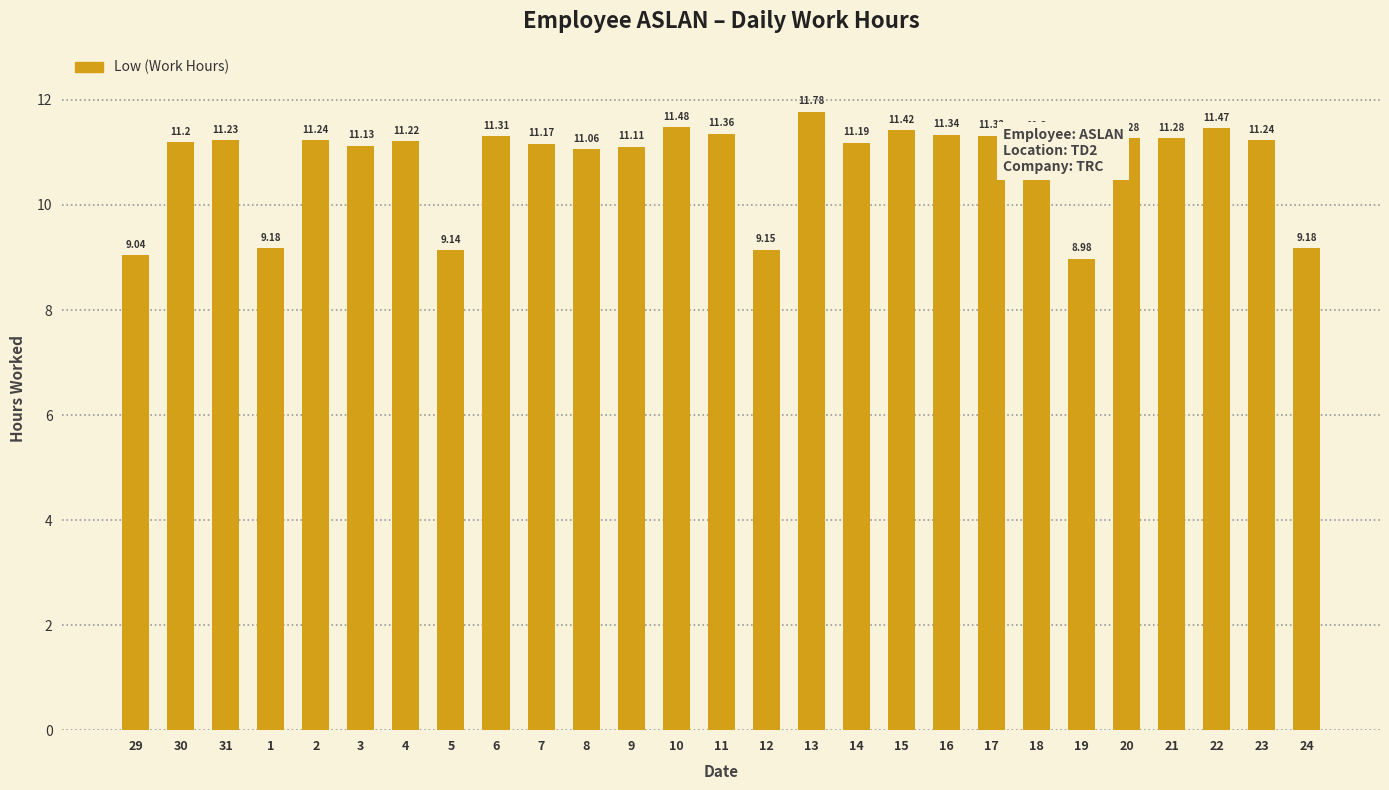

At which label does the data first exceed 11?

30